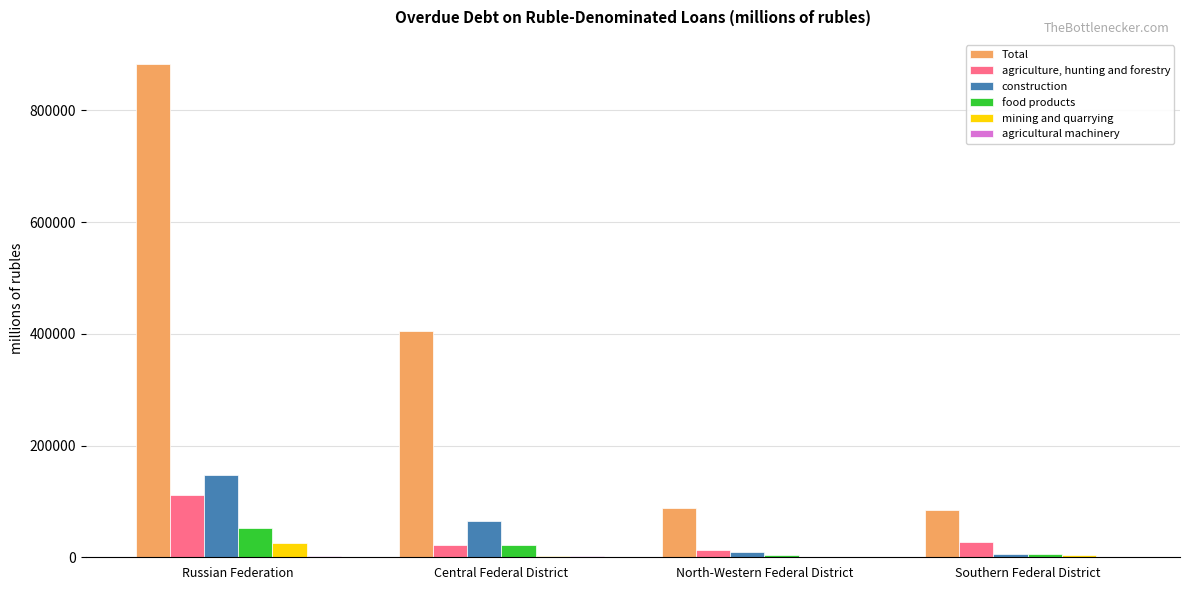

How many groups of bars are there?

4